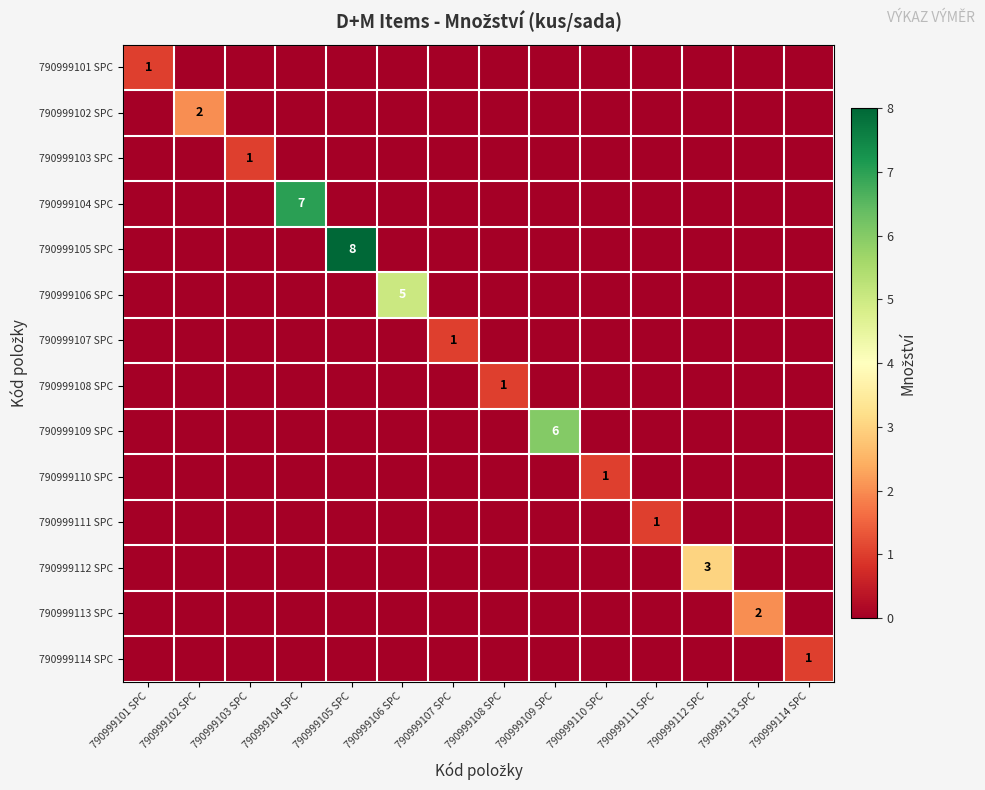

List the labels in order of 790999105 SPC value, largest first.

790999105 SPC, 790999101 SPC, 790999102 SPC, 790999103 SPC, 790999104 SPC, 790999106 SPC, 790999107 SPC, 790999108 SPC, 790999109 SPC, 790999110 SPC, 790999111 SPC, 790999112 SPC, 790999113 SPC, 790999114 SPC